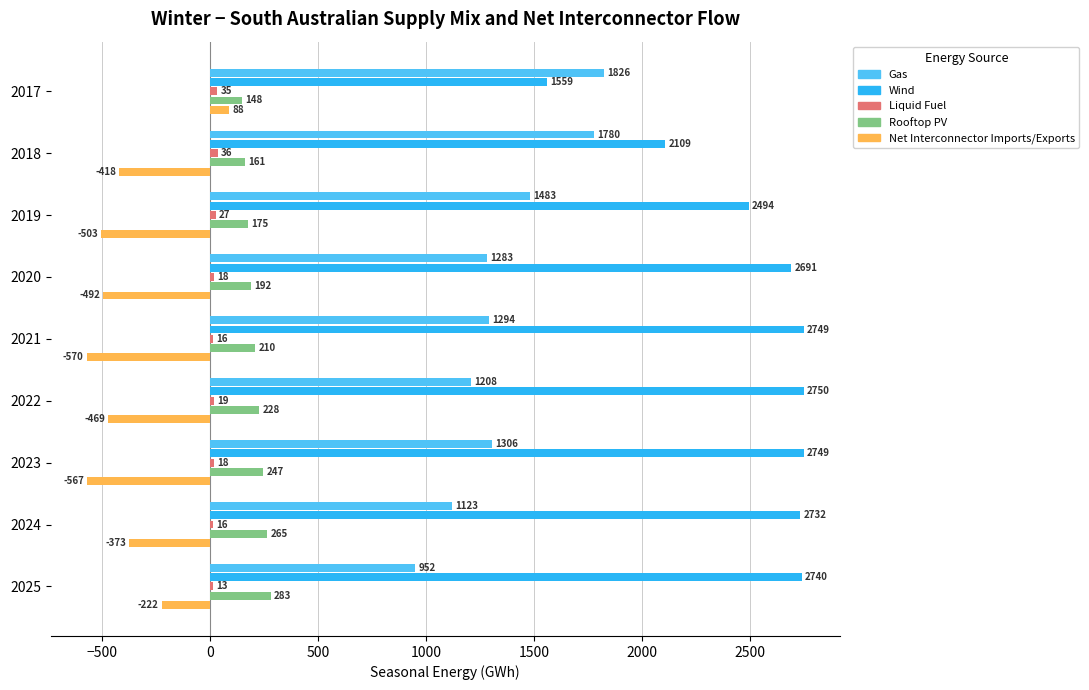

List the labels in order of Gas value, largest first.

2017, 2018, 2019, 2023, 2021, 2020, 2022, 2024, 2025